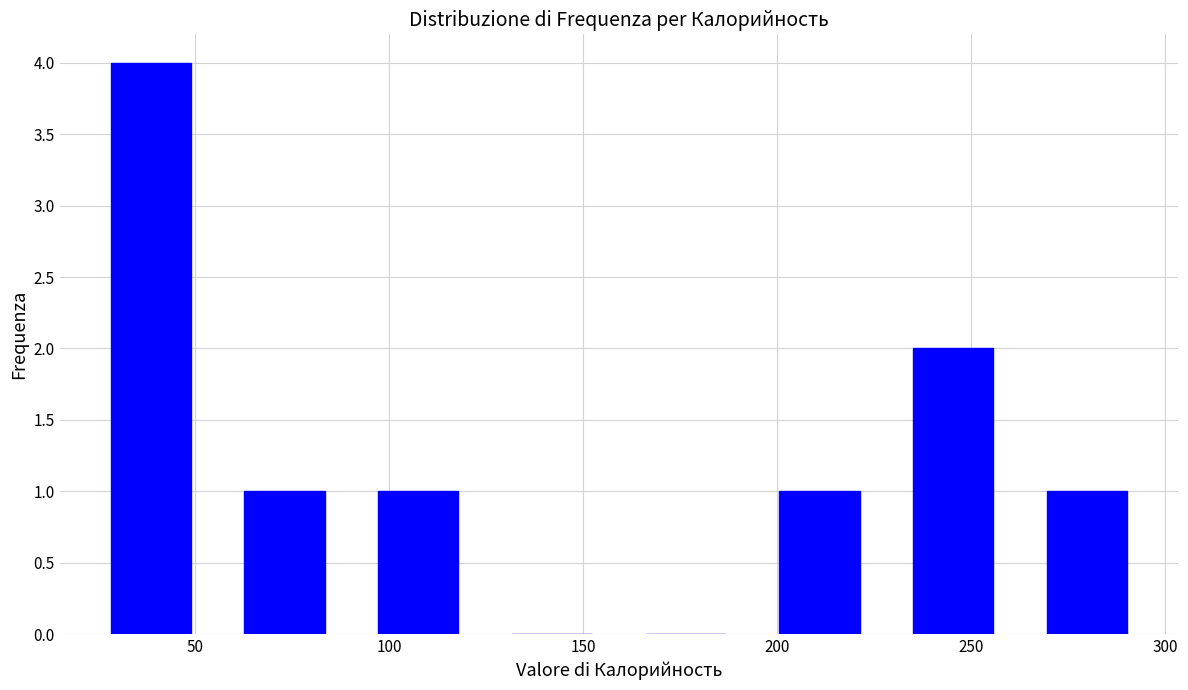

Reading left to right, list every bar in this chart as the range it spans on the x-axis followed by its height. Neither the bar edges nor the heights are printed on the chart, so give them approximately, as read against the axes.

20 to 55: 4
55 to 90: 1
90 to 125: 1
125 to 160: 0
160 to 195: 0
195 to 230: 1
230 to 265: 2
265 to 295: 1